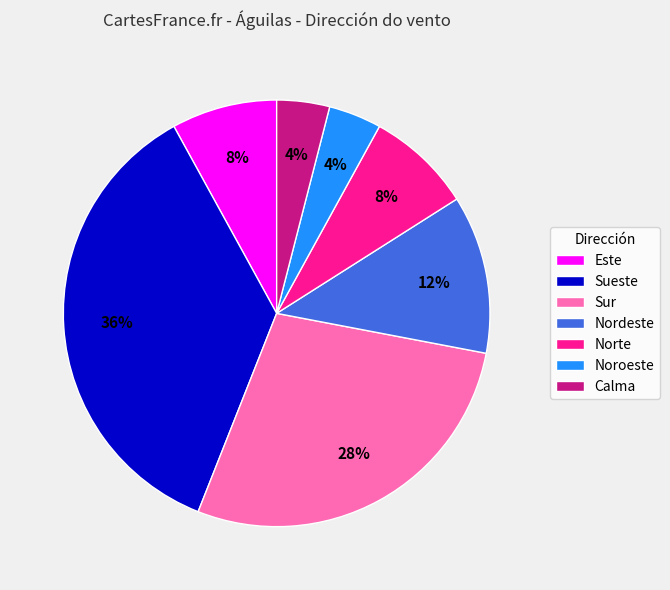

What percentage is the Norte slice, to the nearest percent?

8%